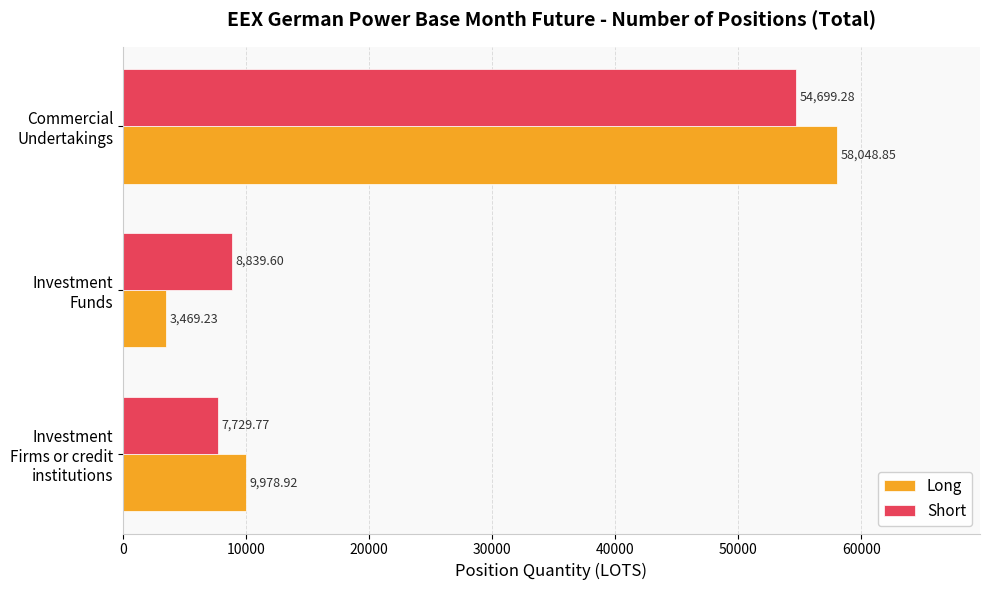

Is the value of Long at Investment Firms or credit institutions greater than the value of Short at Investment Funds?

Yes